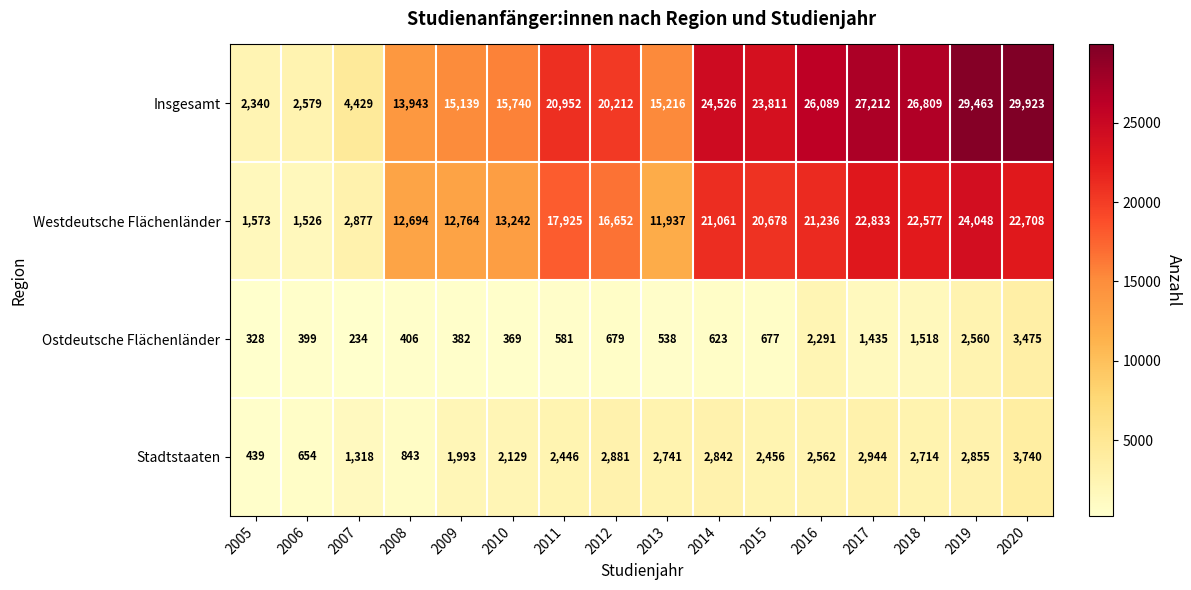

What is the sum of the Ostdeutsche Flächenländer values at 2015 and 2008?

1083